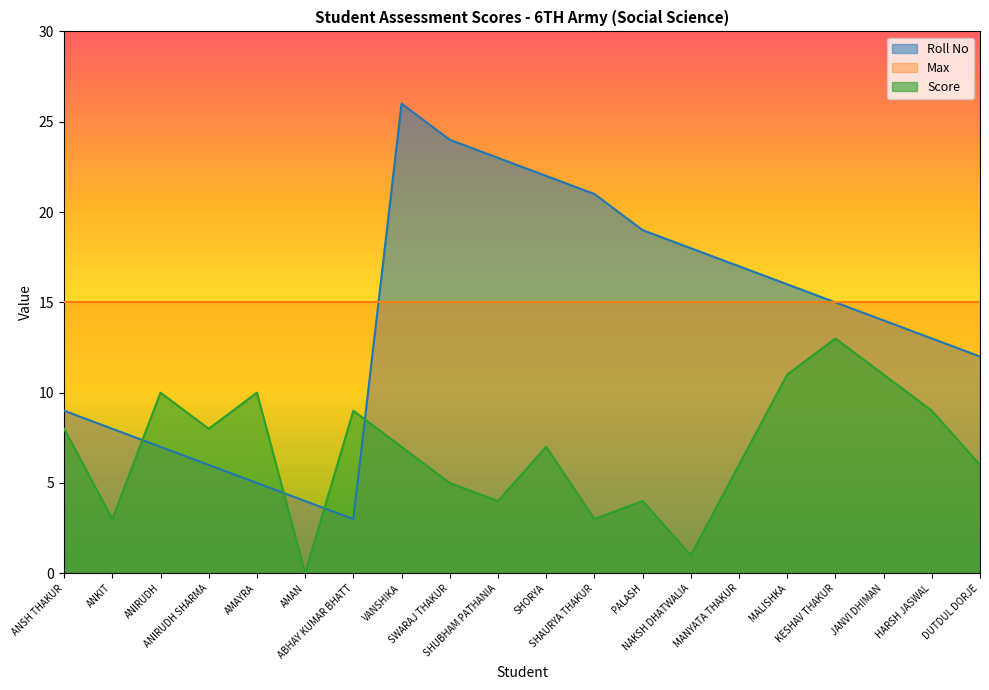

Which category has the lowest value in the Score series?

AMAN